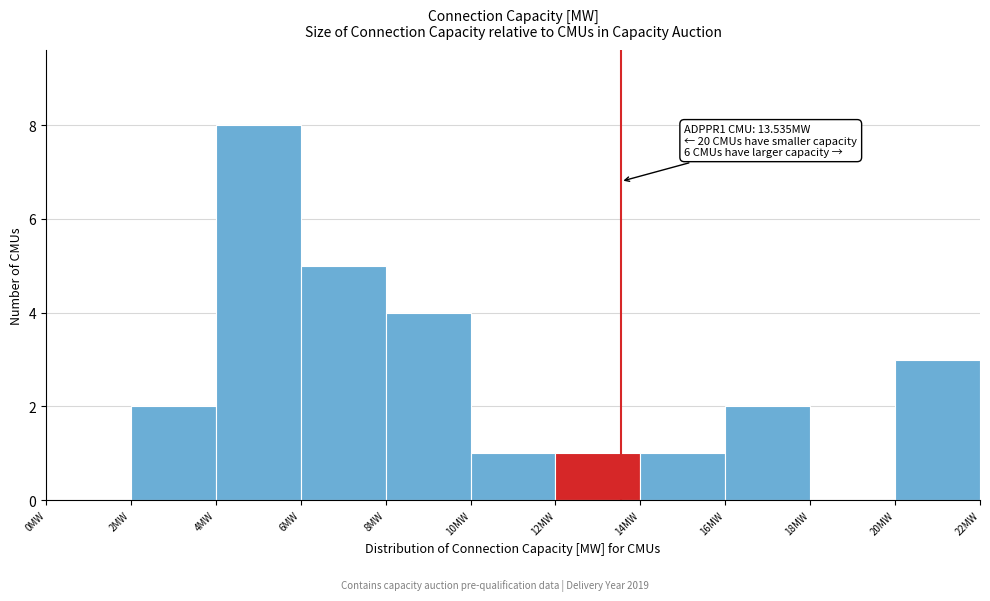

Which range on the x-axis has the tallest bar?

4 to 6